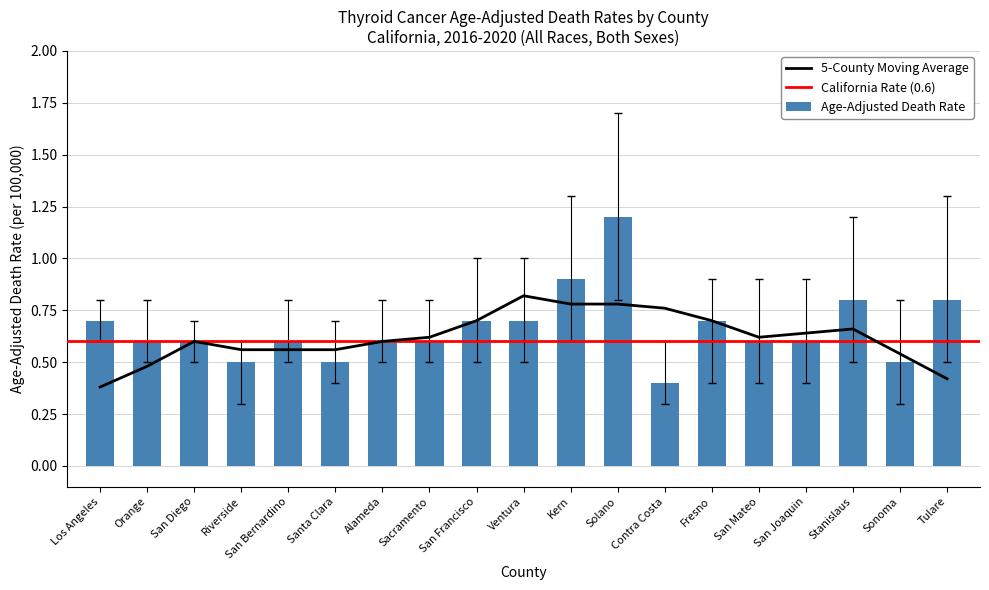

What is the change in value from San Joaquin to Tulare?

+0.2